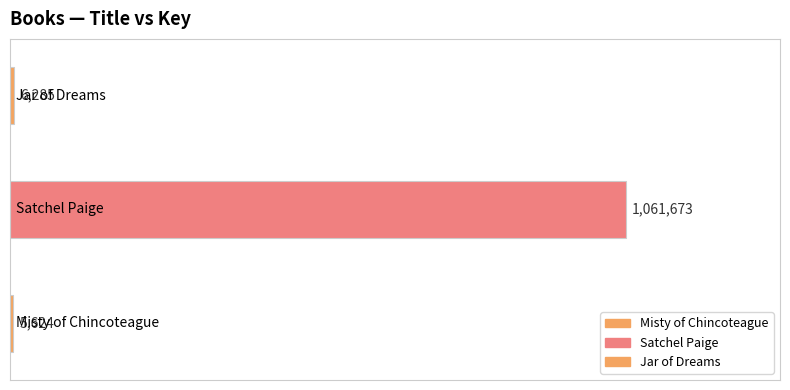

What is the maximum value shown in the chart?

1061673